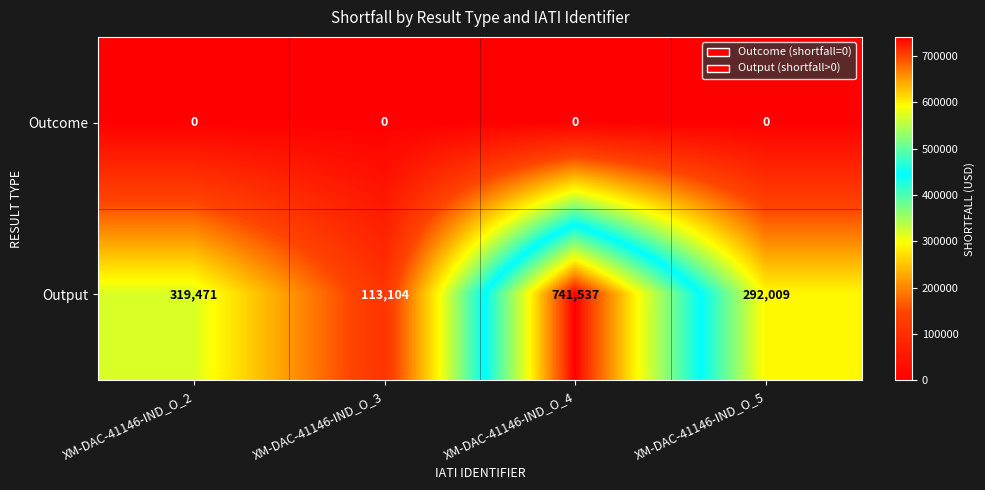

At how many categories does at least one series exceed 314779?

2